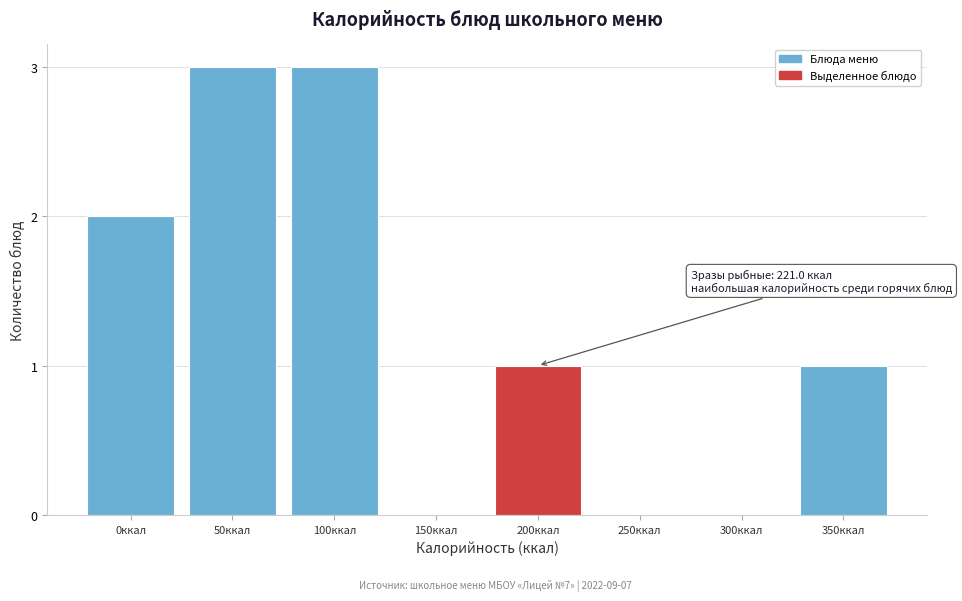

Reading left to right, what are all the values shown in this chart?

0ккал=2	50ккал=3	100ккал=3	150ккал=0	200ккал=1	250ккал=0	300ккал=0	350ккал=1